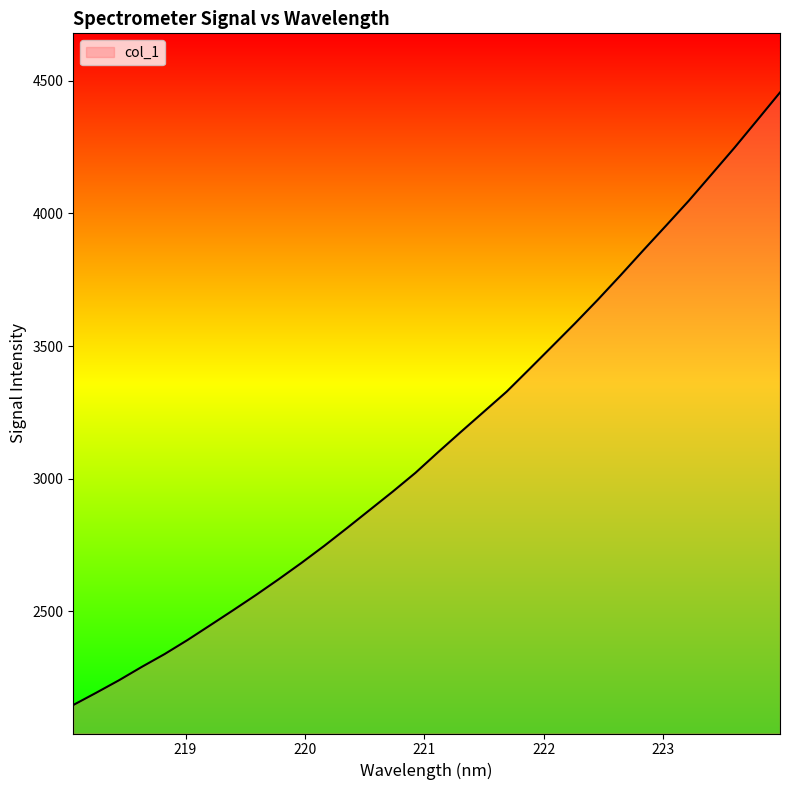

What is the smallest value displayed?

2147.7